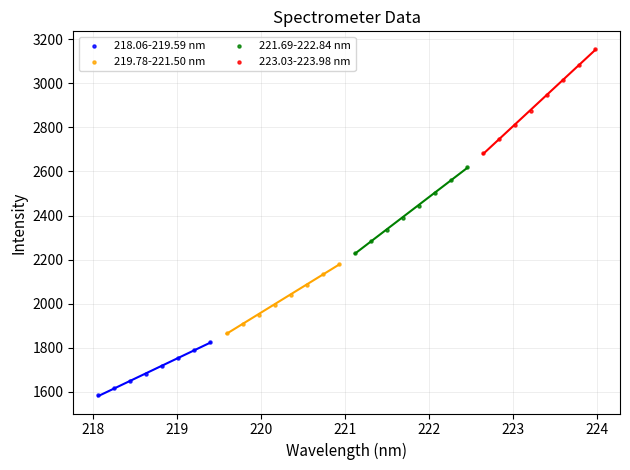

Which series reaches the minimum Y coordinate?

218.06-219.59 nm